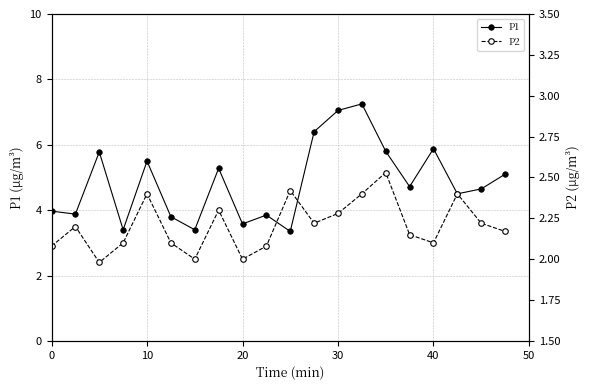

How many lines are shown in the chart?

2